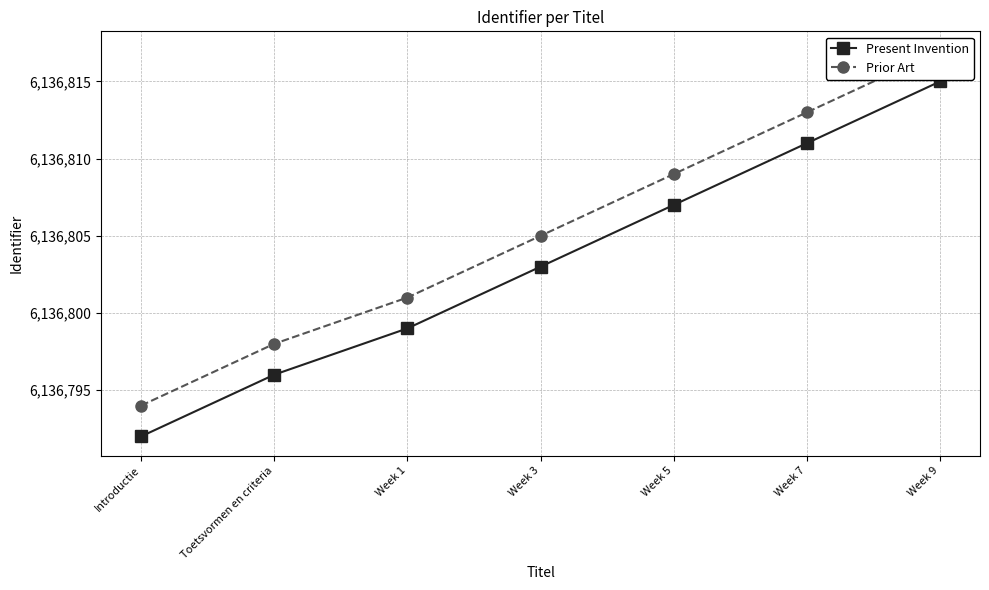

What is the average value of the Present Invention series?

6136803